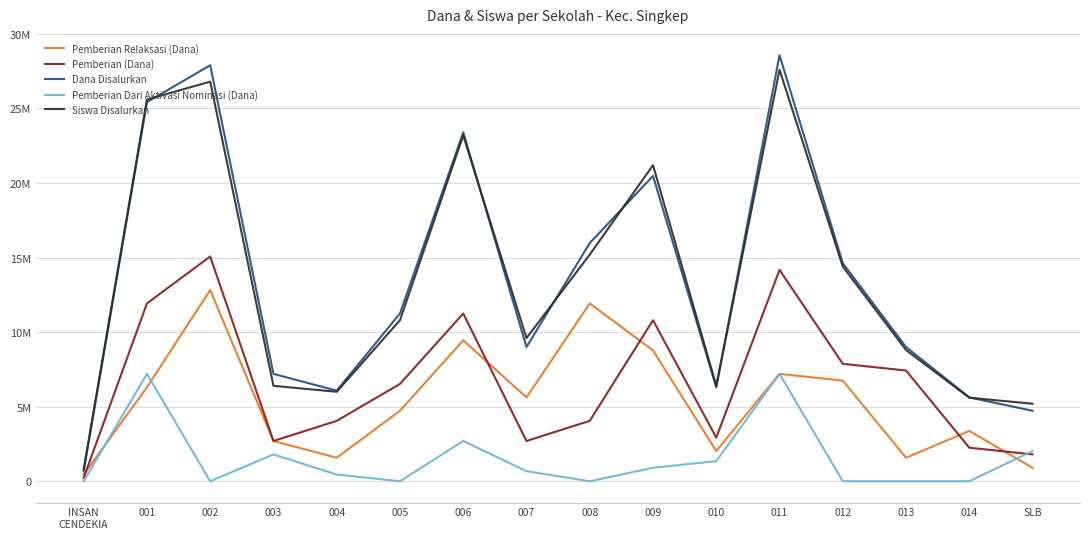

Does the chart have visible grid lines?

Yes